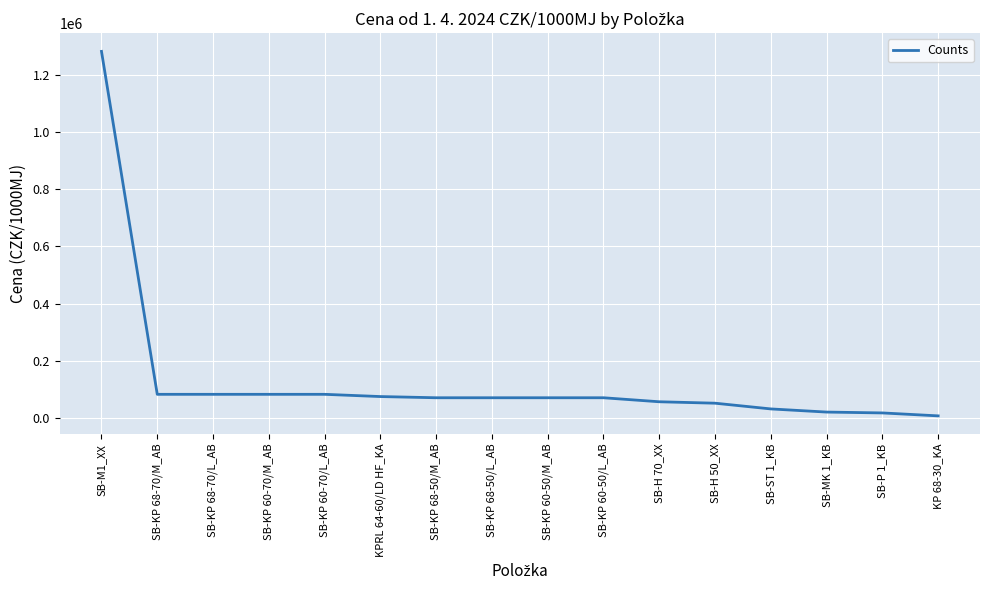

What is the ratio of the value at SB-H 70_XX to the value at SB-KP 60-70/L_AB?

0.7